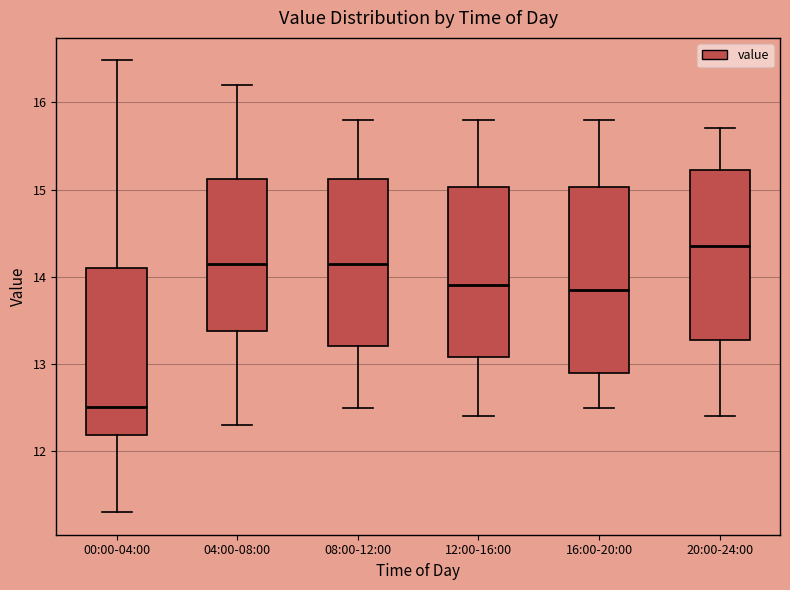

Reading left to right, transcribe this box plot: for each box, give where its median line is, the range the box spans, and where its two whiskers end, as read against the y-axis. The values are not printed on the chart, so give them approximately, as read against the axis.

00:00-04:00: median 12.5, box 12.2 to 14.1, whiskers 11.3 to 16.5
04:00-08:00: median 14.2, box 13.4 to 15.1, whiskers 12.3 to 16.2
08:00-12:00: median 14.2, box 13.2 to 15.1, whiskers 12.5 to 15.8
12:00-16:00: median 13.9, box 13.1 to 15.0, whiskers 12.4 to 15.8
16:00-20:00: median 13.9, box 12.9 to 15.0, whiskers 12.5 to 15.8
20:00-24:00: median 14.4, box 13.3 to 15.2, whiskers 12.4 to 15.7